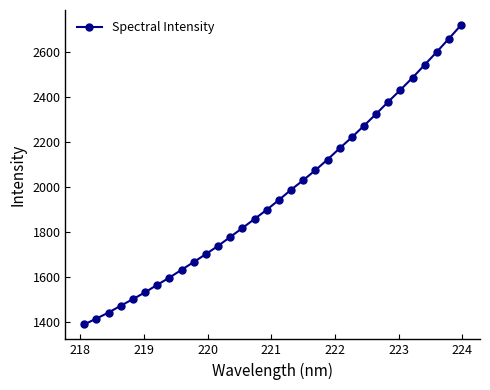

What is the average value?

1967.2